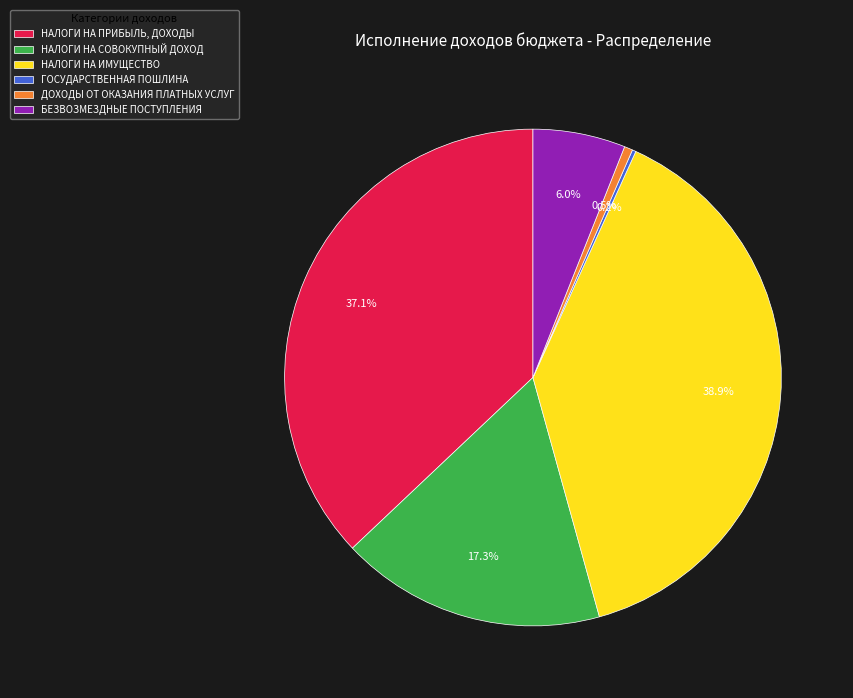

Is the sum of НАЛОГИ НА ИМУЩЕСТВО and НАЛОГИ НА ПРИБЫЛЬ, ДОХОДЫ greater than half?

Yes